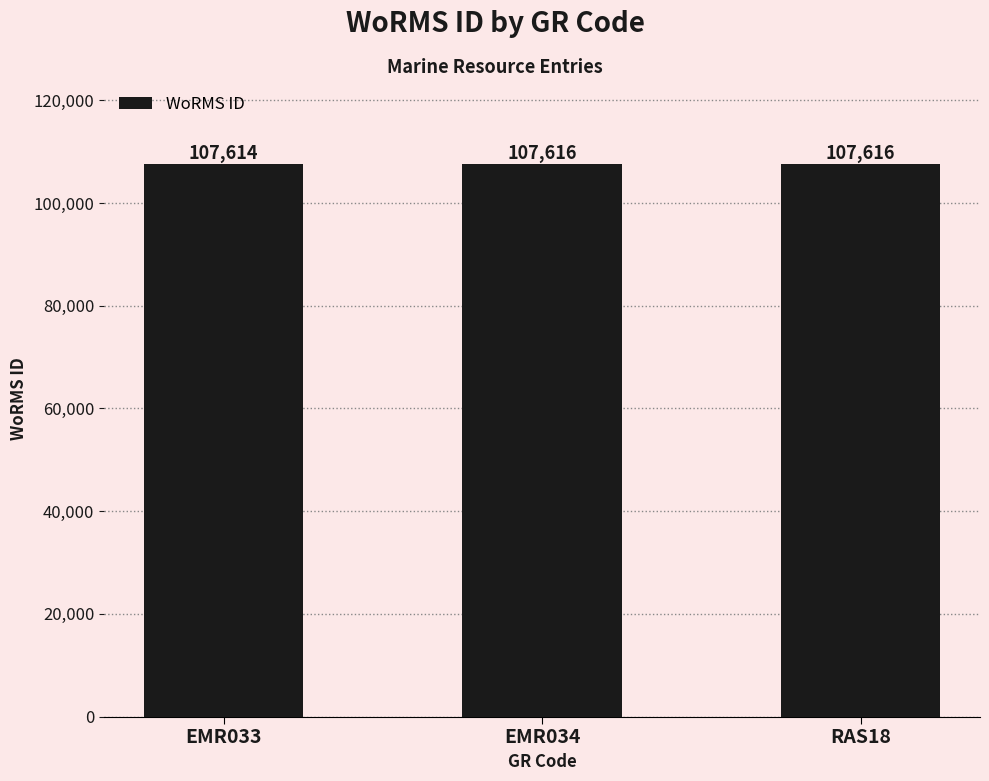

Reading left to right, extract all data points from this chart.

EMR033=107614	EMR034=107616	RAS18=107616